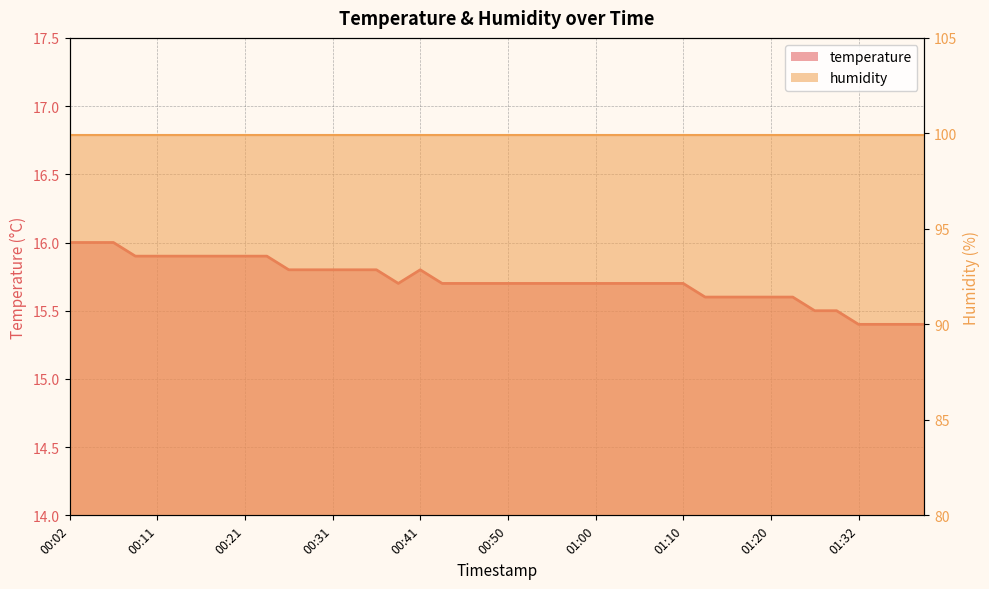

Does the chart have visible grid lines?

Yes